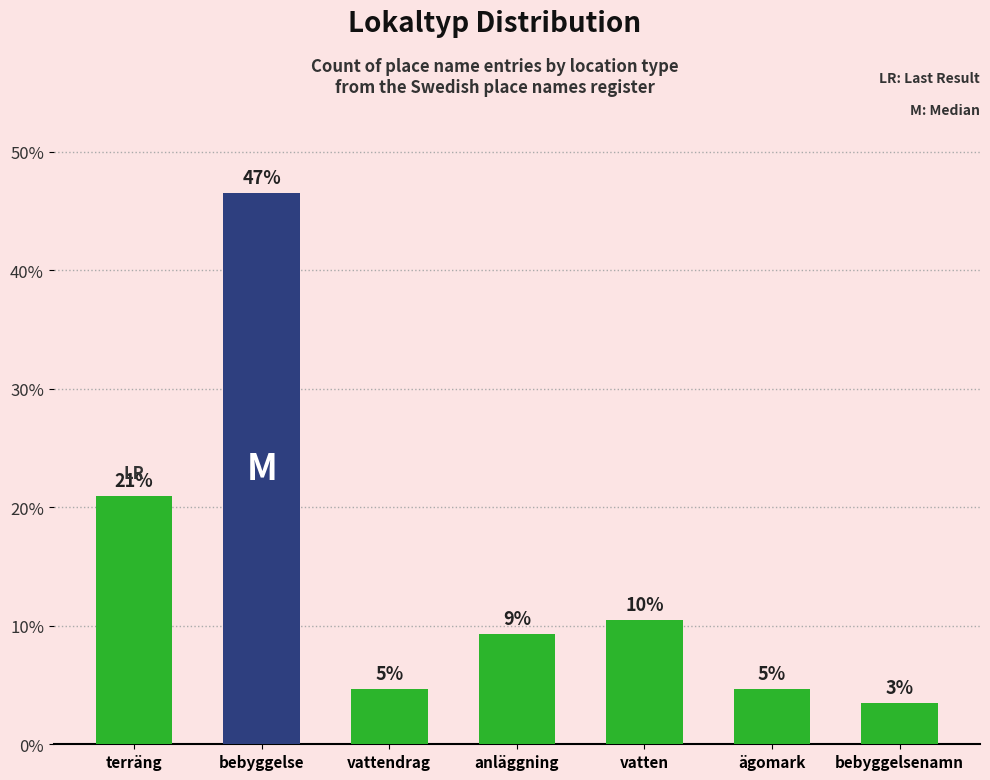

Which has a higher value, vatten or anläggning?

vatten